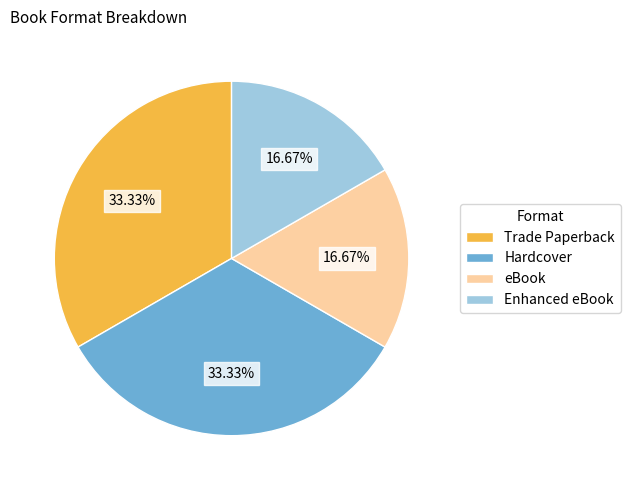

What is the ratio of the value at eBook to the value at Enhanced eBook?

1.0